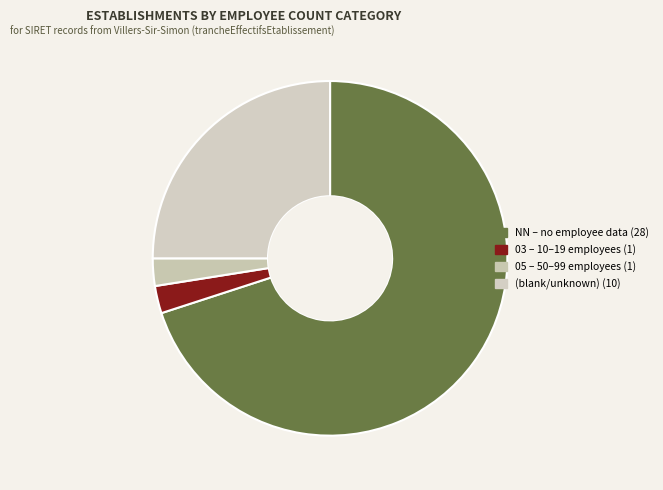

How many slices are in this pie chart?

4